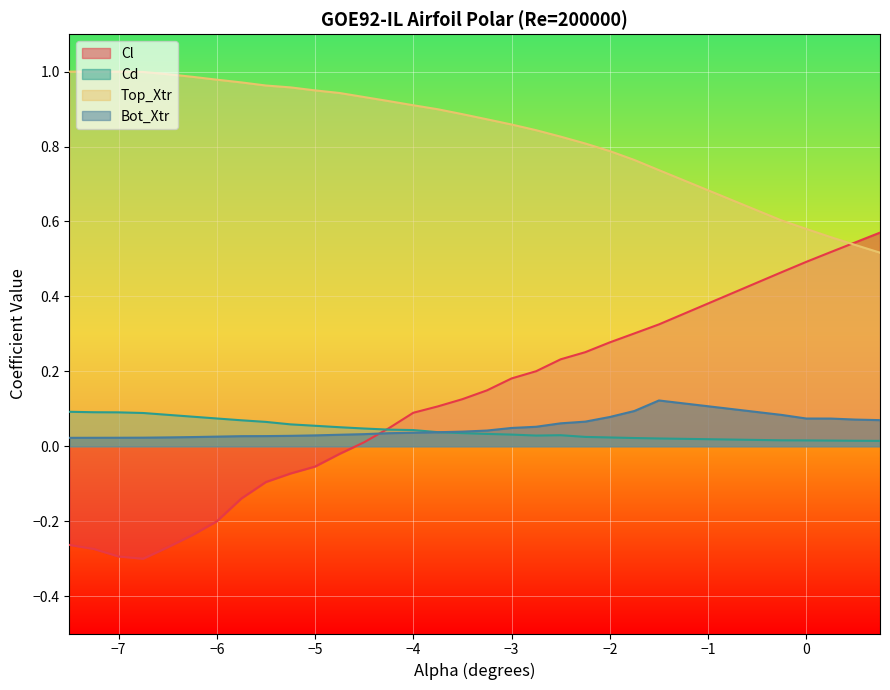

What is the label of the 26th point from the left?

-0.25